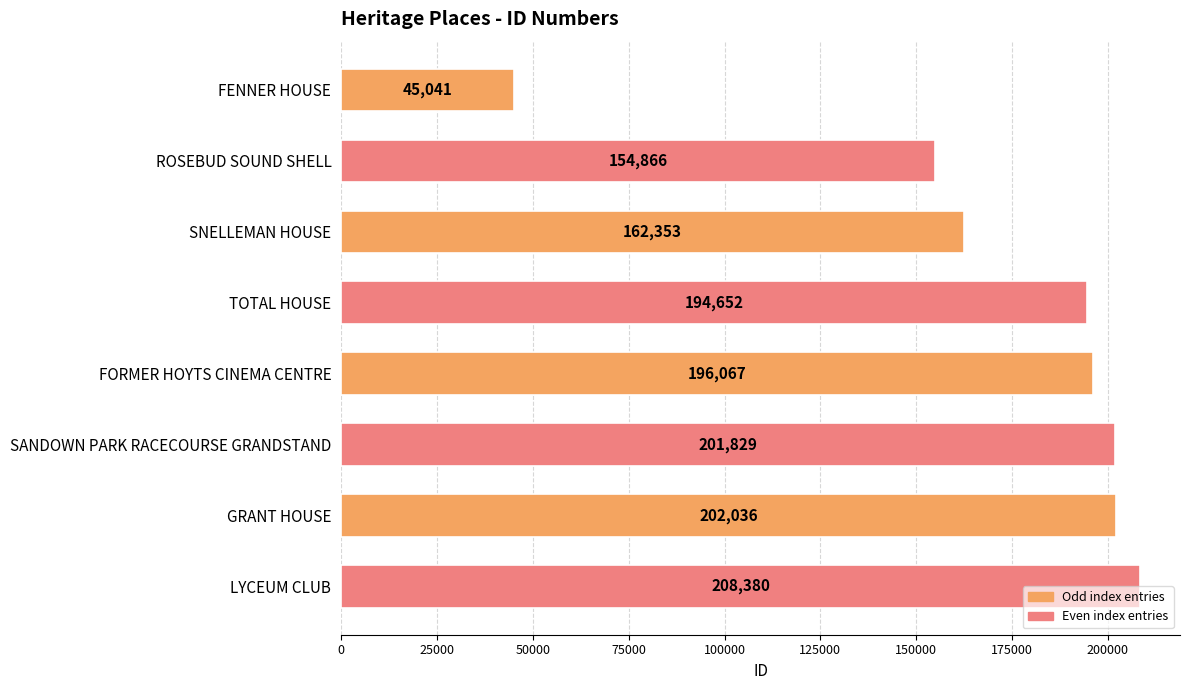

What is the maximum value shown in the chart?

208380